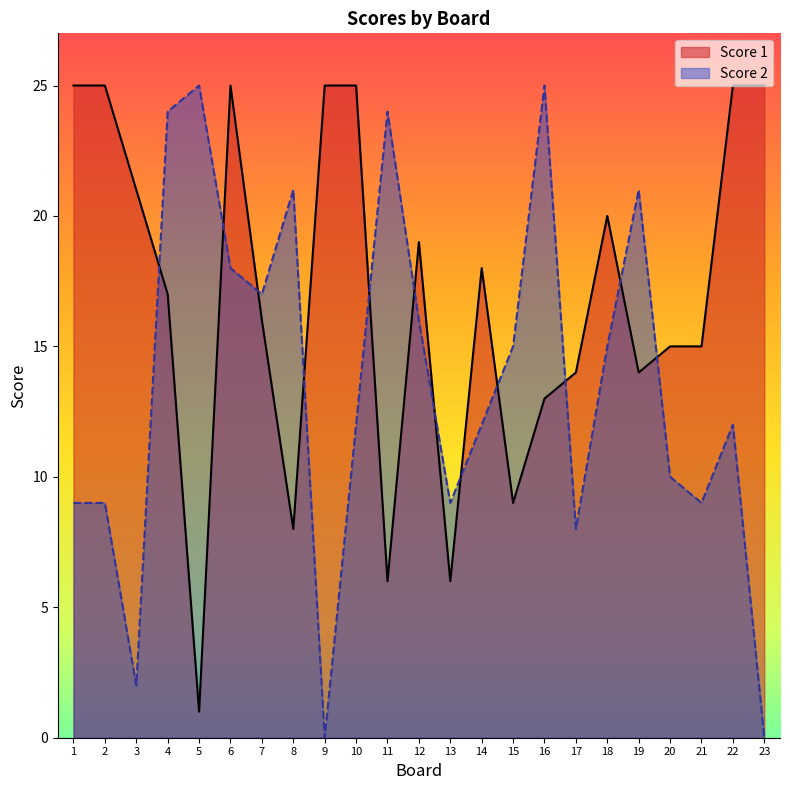

What is the value of the Score 2 point at the 17th from the left?

8